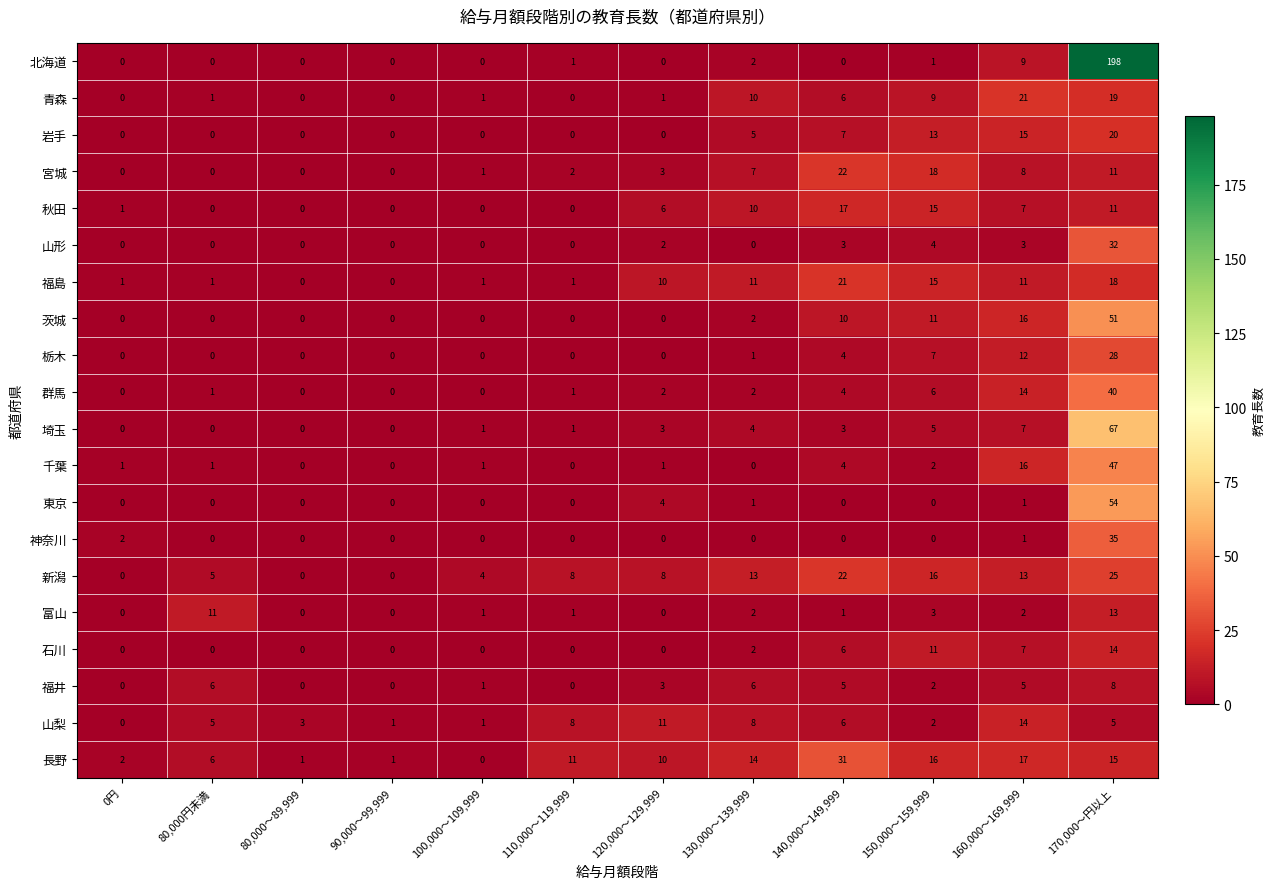

Count the number of categories in the chart.

12